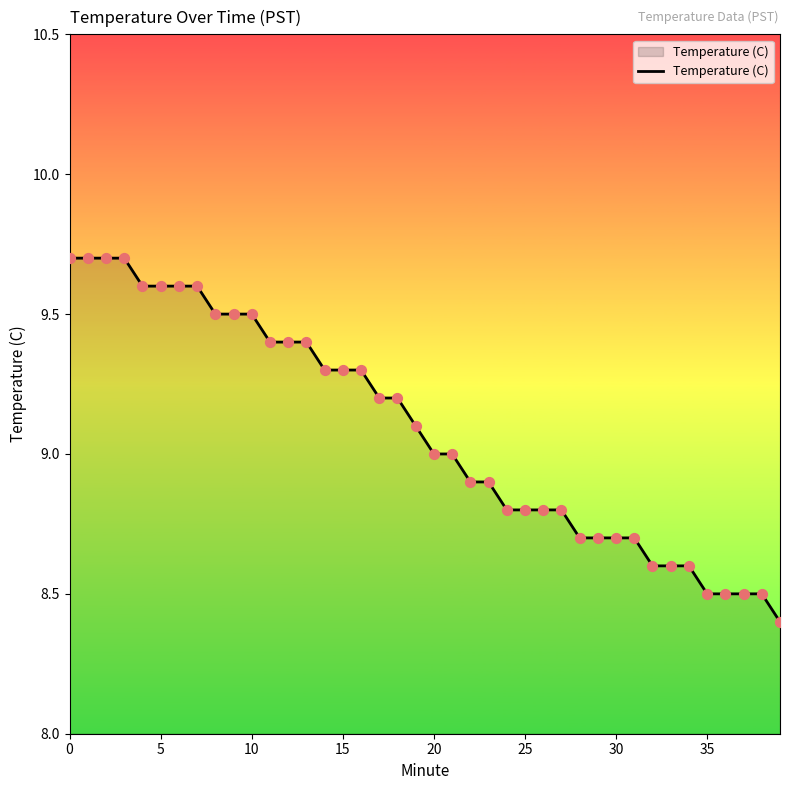

What is the greatest value displayed?

9.7